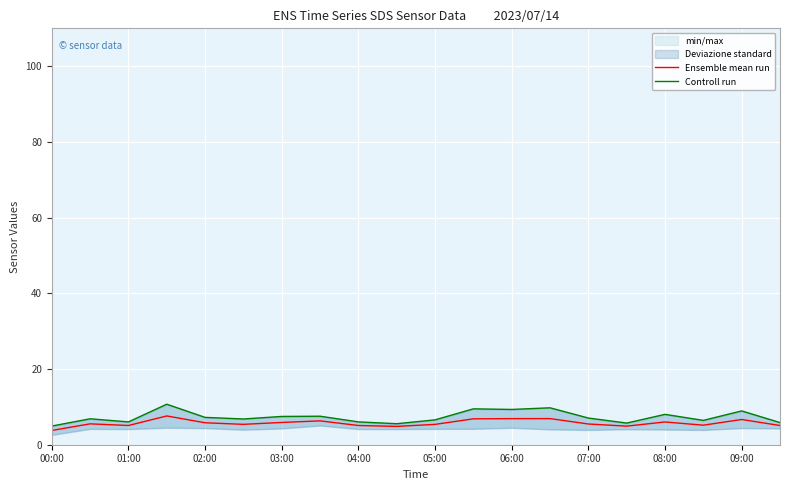

What is the highest value of the Controll run series?

10.7